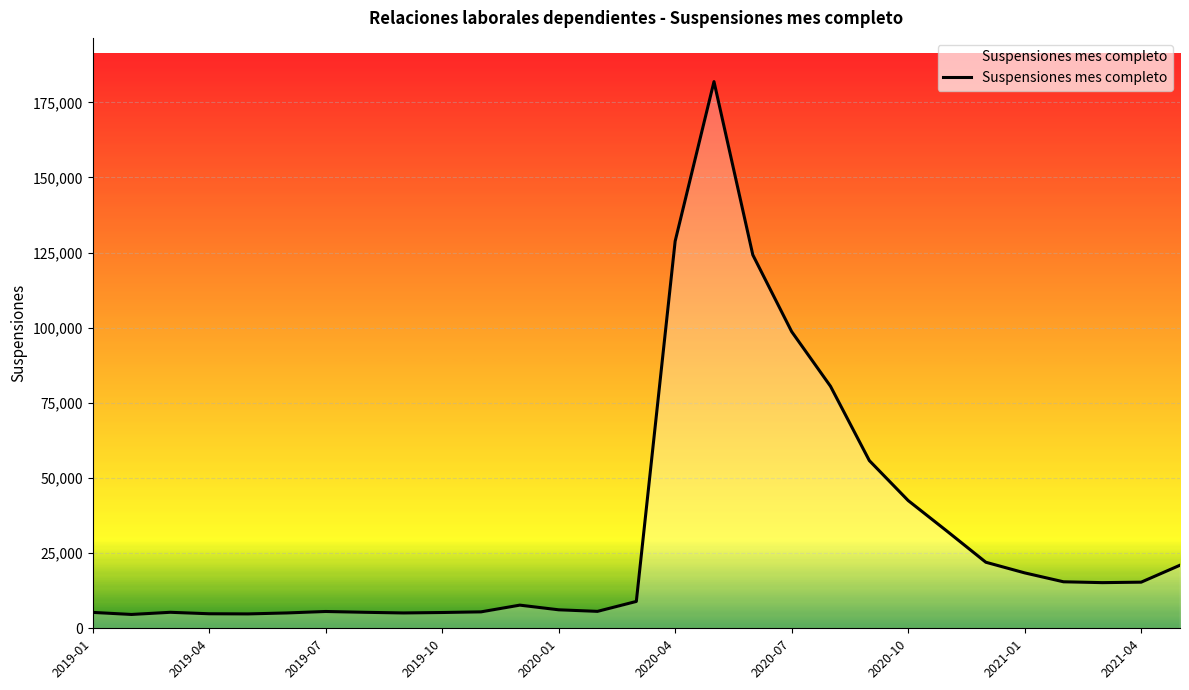

What is the smallest value displayed?

4601